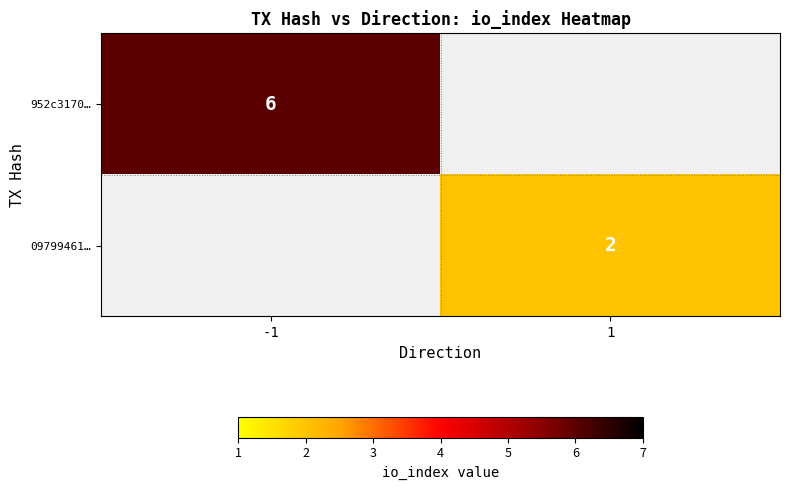

Is it true that 09799461… equals 3 at 1?

False